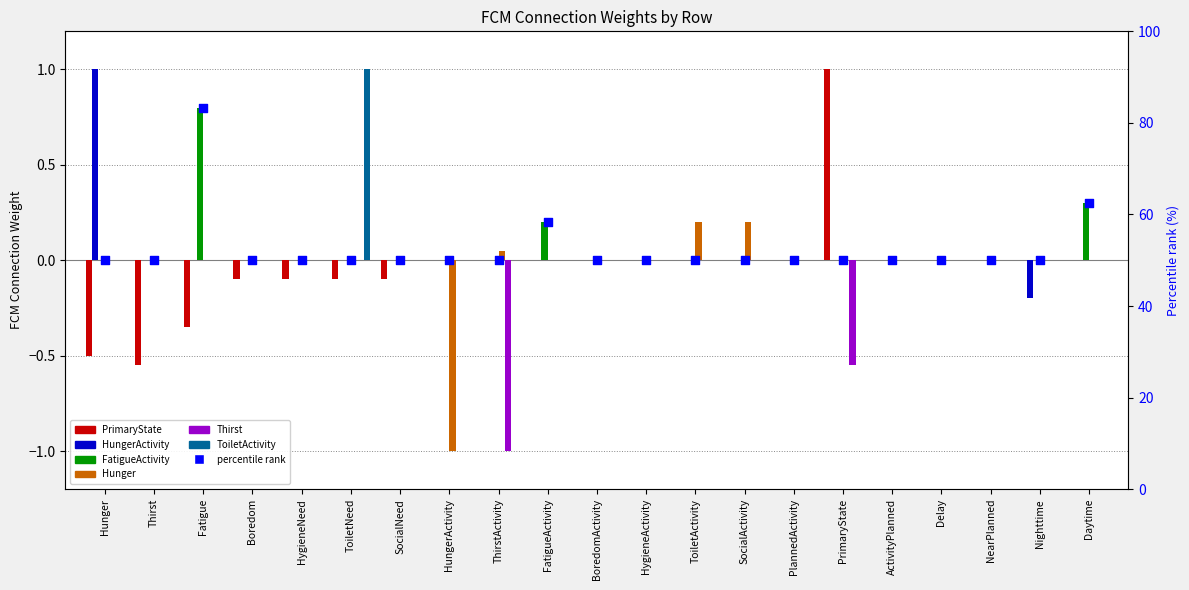

Which series has the widest spread of Y values?

FatigueActivity